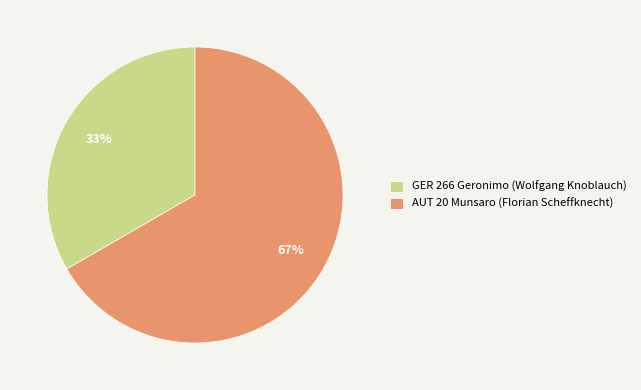

Which category has the smallest portion of the pie?

GER 266 Geronimo (Wolfgang Knoblauch)